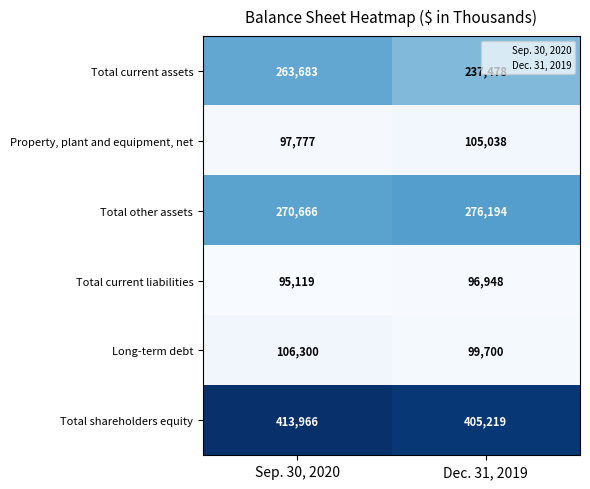

Is it true that Total shareholders equity equals 413966 at Sep. 30, 2020?

True